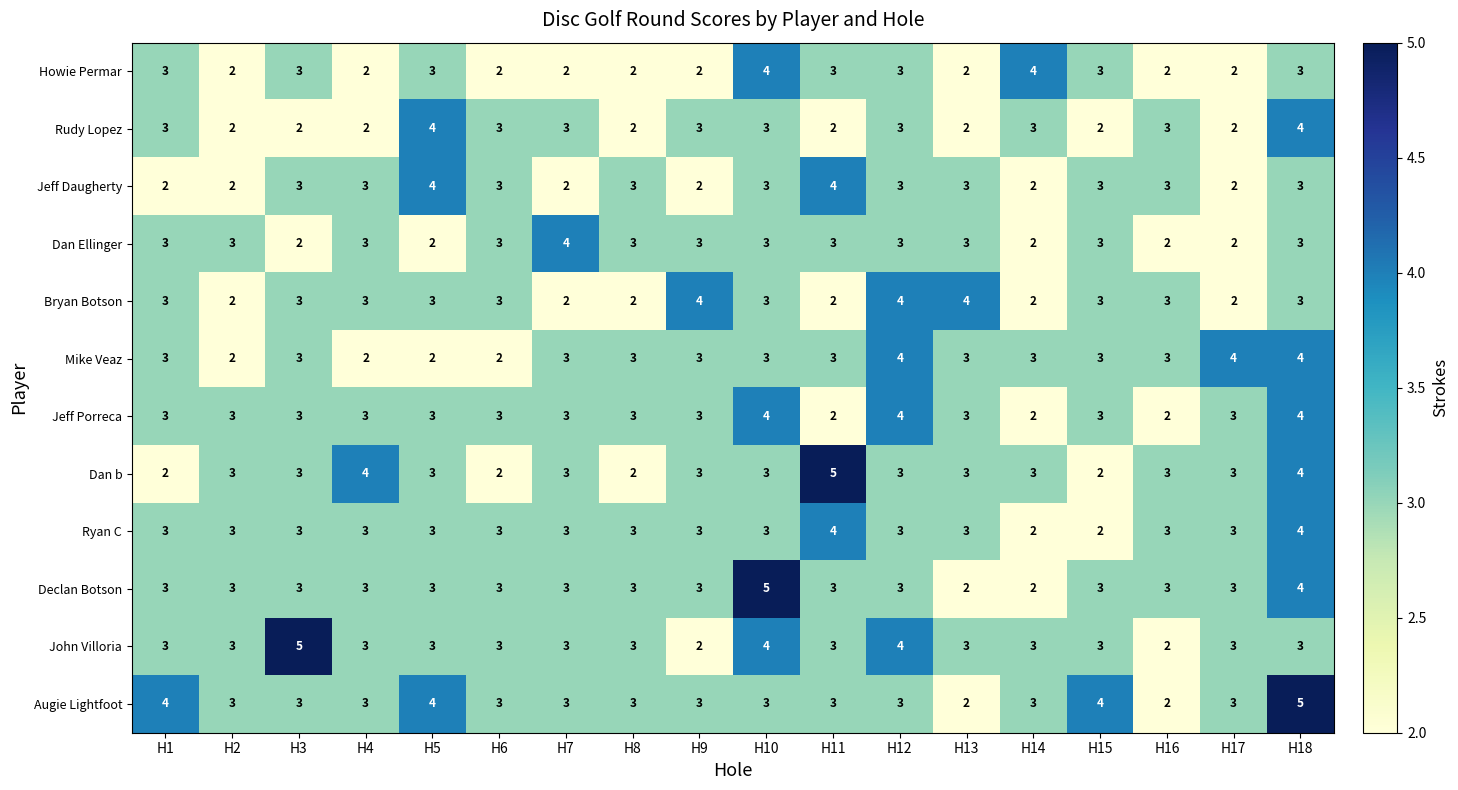

How many Jeff Daugherty values are between 2 and 3?

16